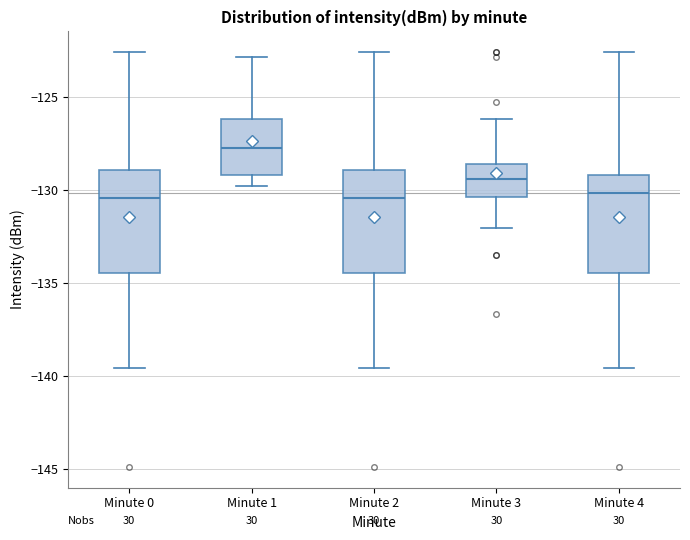

Reading left to right, transcribe this box plot: for each box, give where its median line is, the range the box spans, and where its two whiskers end, as read against the y-axis. The values are not printed on the chart, so give them approximately, as read against the axis.

Minute 0: median -130.5, box -134.5 to -129.0, whiskers -139.5 to -122.5
Minute 1: median -127.5, box -129.0 to -126.0, whiskers -130.0 to -123.0
Minute 2: median -130.5, box -134.5 to -129.0, whiskers -139.5 to -122.5
Minute 3: median -129.5, box -130.5 to -128.5, whiskers -132.0 to -126.0
Minute 4: median -130.0, box -134.5 to -129.0, whiskers -139.5 to -122.5